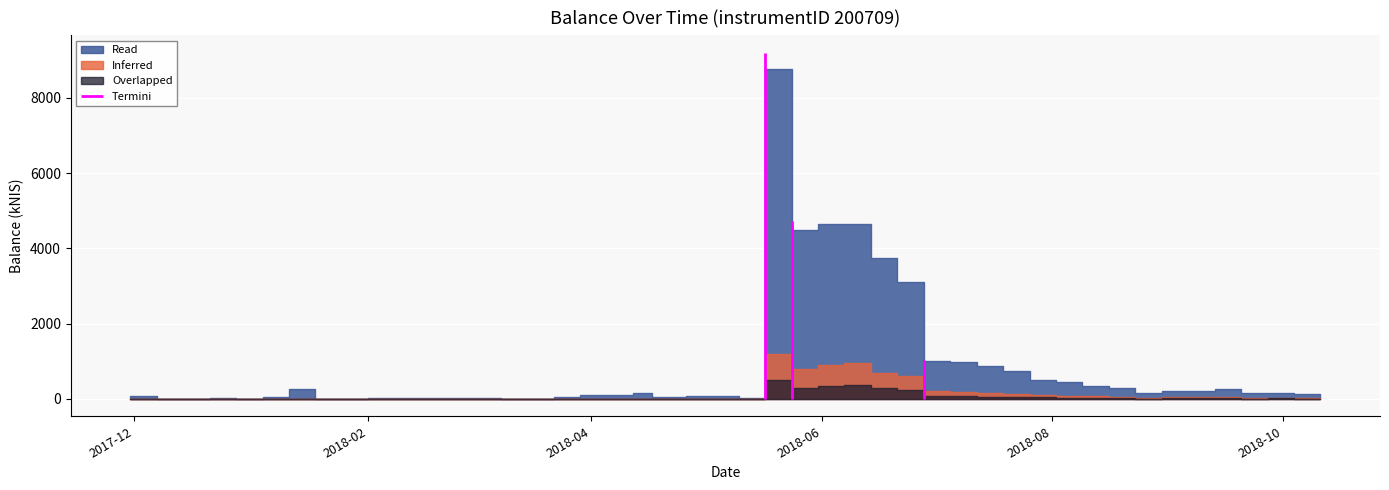

Reading right to left, what are all the values shown in this chart?

Read: 2018-10-11=57.7	2018-10-04=135.3	2018-09-27=169.1	2018-09-20=152.1	2018-09-13=262.0	2018-09-06=212.3	2018-08-30=206.9	2018-08-23=153.9	2018-08-16=302.7	2018-08-09=348.5	2018-08-02=454.7	2018-07-26=509.0	2018-07-19=737.2	2018-07-12=864.7	2018-07-05=978.1	2018-06-28=996.7	2018-06-21=3096.1	2018-06-14=3753.3	2018-06-07=4653.7	2018-05-31=4644.1	2018-05-24=4494.6	2018-05-17=8761.4	2018-05-10=20.7	2018-05-03=73.2	2018-04-26=74.7	2018-04-17=52.2	2018-04-12=151.9	2018-04-04=113.2	2018-03-29=114.0	2018-03-22=48.4	2018-03-15=5.5	2018-03-08=0.0	2018-02-01=19.0	2018-01-18=0.0	2018-01-11=259.9	2018-01-04=47.8	2017-12-28=0.0	2017-12-21=15.0	2017-12-07=0.0	2017-11-30=67.3
Inferred: 2018-10-11=11.0	2018-10-04=27.0	2018-09-27=33.0	2018-09-20=30.0	2018-09-13=50.0	2018-09-06=42.0	2018-08-30=40.0	2018-08-23=30.0	2018-08-16=60.0	2018-08-09=70.0	2018-08-02=90.0	2018-07-26=100.0	2018-07-19=140.0	2018-07-12=160.0	2018-07-05=180.0	2018-06-28=200.0	2018-06-21=600.0	2018-06-14=700.0	2018-06-07=950.0	2018-05-31=900.0	2018-05-24=800.0	2018-05-17=1200.0	2018-05-10=0.0	2018-05-03=0.0	2018-04-26=0.0	2018-04-17=0.0	2018-04-12=0.0	2018-04-04=0.0	2018-03-29=0.0	2018-03-22=0.0	2018-03-15=0.0	2018-03-08=0.0	2018-02-01=0.0	2018-01-18=0.0	2018-01-11=0.0	2018-01-04=0.0	2017-12-28=0.0	2017-12-21=0.0	2017-12-07=0.0	2017-11-30=0.0
Overlapped: 2018-10-11=4.6	2018-10-04=11.0	2018-09-27=13.0	2018-09-20=12.0	2018-09-13=21.0	2018-09-06=17.0	2018-08-30=16.0	2018-08-23=12.0	2018-08-16=24.0	2018-08-09=28.0	2018-08-02=36.0	2018-07-26=40.0	2018-07-19=56.0	2018-07-12=64.0	2018-07-05=72.0	2018-06-28=80.0	2018-06-21=240.0	2018-06-14=280.0	2018-06-07=380.0	2018-05-31=350.0	2018-05-24=300.0	2018-05-17=500.0	2018-05-10=0.0	2018-05-03=0.0	2018-04-26=0.0	2018-04-17=0.0	2018-04-12=0.0	2018-04-04=0.0	2018-03-29=0.0	2018-03-22=0.0	2018-03-15=0.0	2018-03-08=0.0	2018-02-01=0.0	2018-01-18=0.0	2018-01-11=0.0	2018-01-04=0.0	2017-12-28=0.0	2017-12-21=0.0	2017-12-07=0.0	2017-11-30=0.0